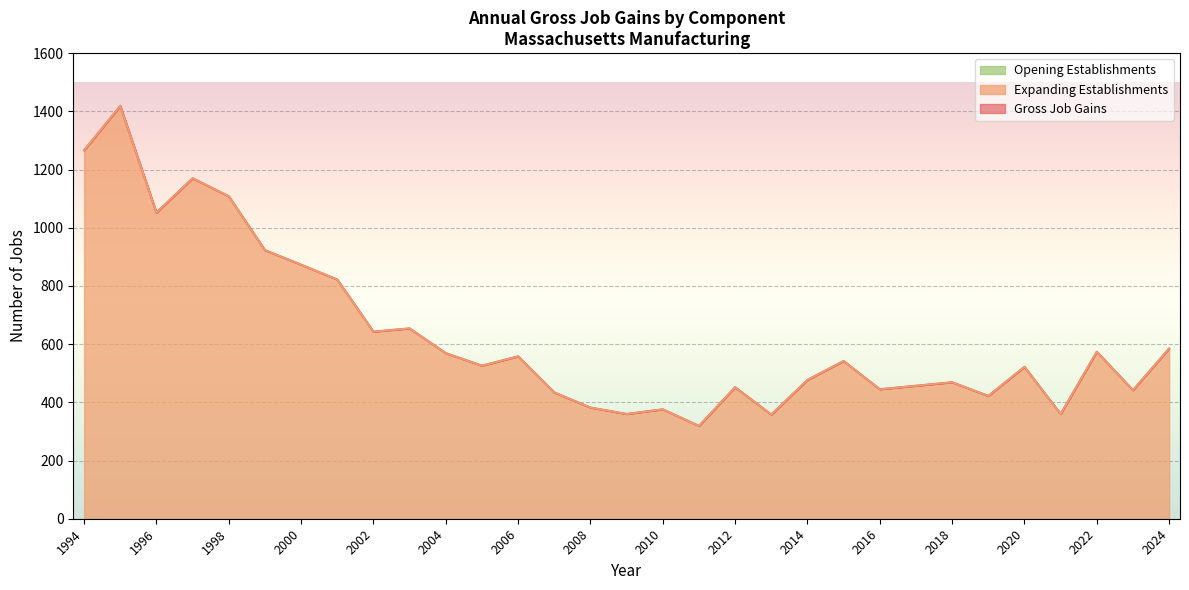

Where is the first local maximum for Expanding Establishments?

1995